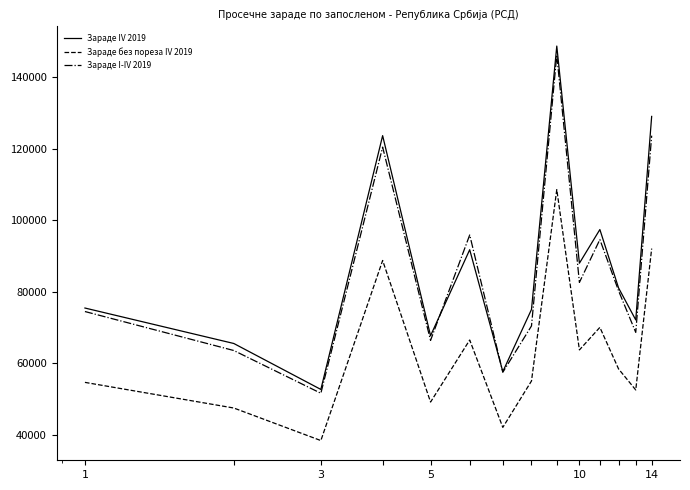

What is the average value of the Зараде без пореза IV 2019 series?

63376